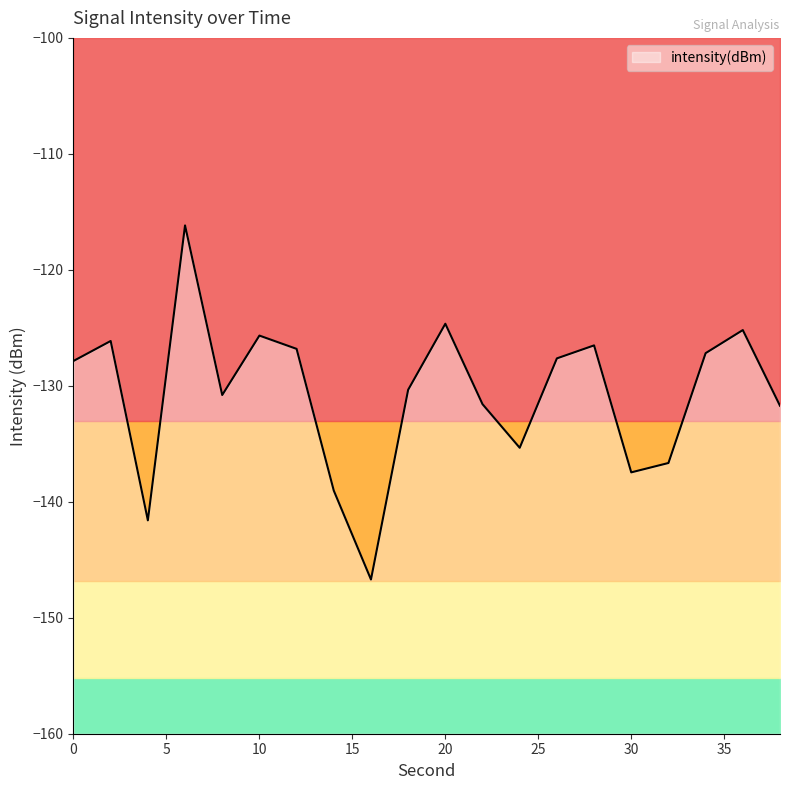

Rank the categories by value from highest to lowest.

6, 20, 36, 10, 2, 28, 12, 34, 26, 0, 18, 8, 22, 38, 24, 32, 30, 14, 4, 16